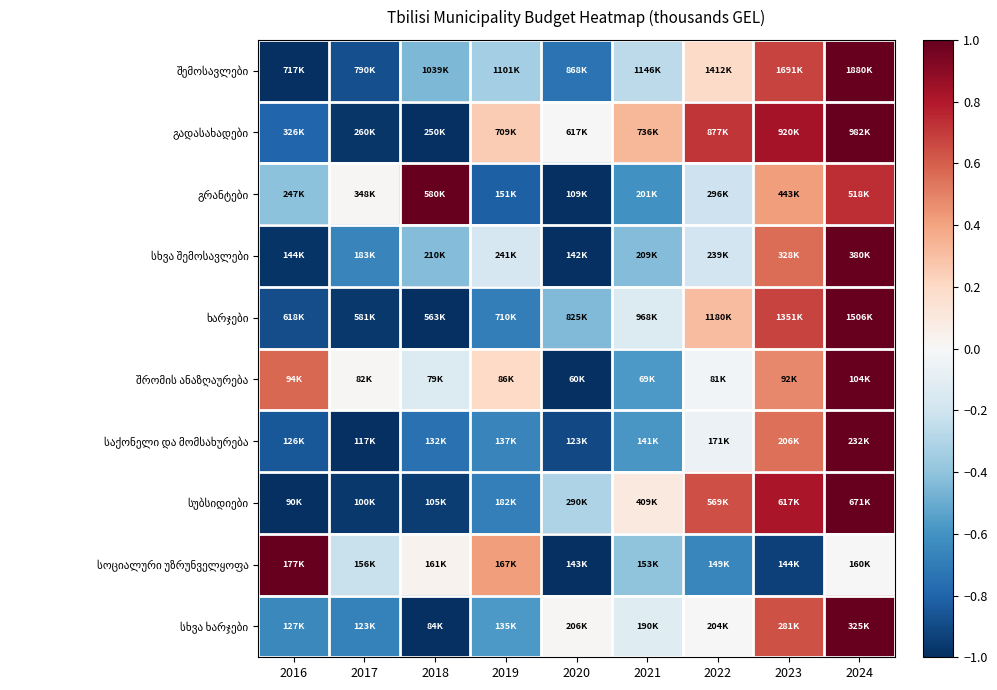

What is the total value across all series at 2017?

-6.3